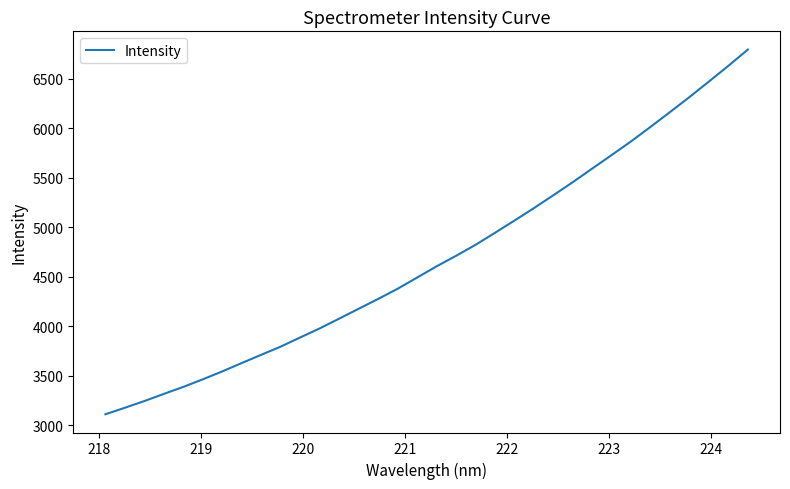

What is the smallest value displayed?

3110.1